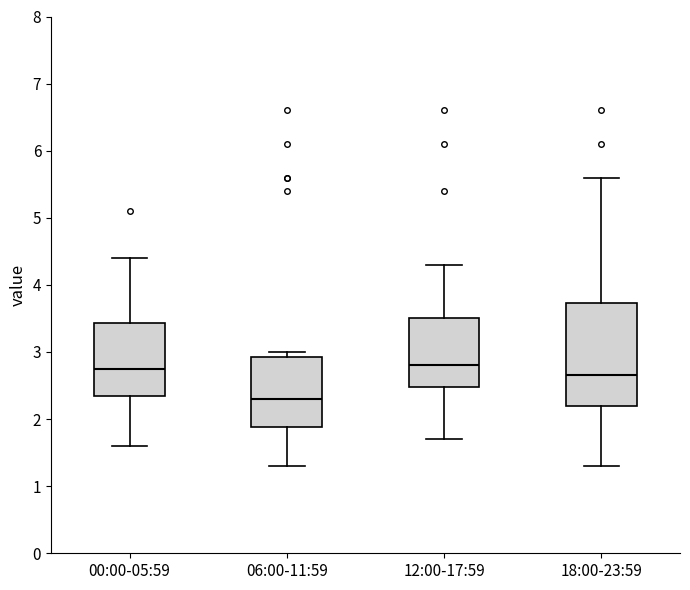

Which box is the tallest, from its lower edge to its upper edge?

18:00-23:59